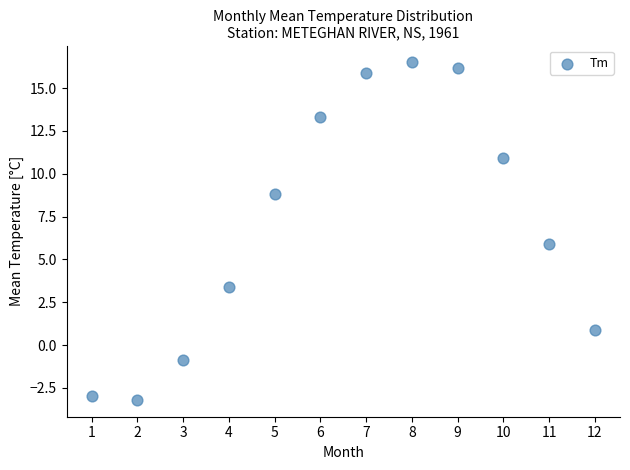

What is the average X value?

6.5